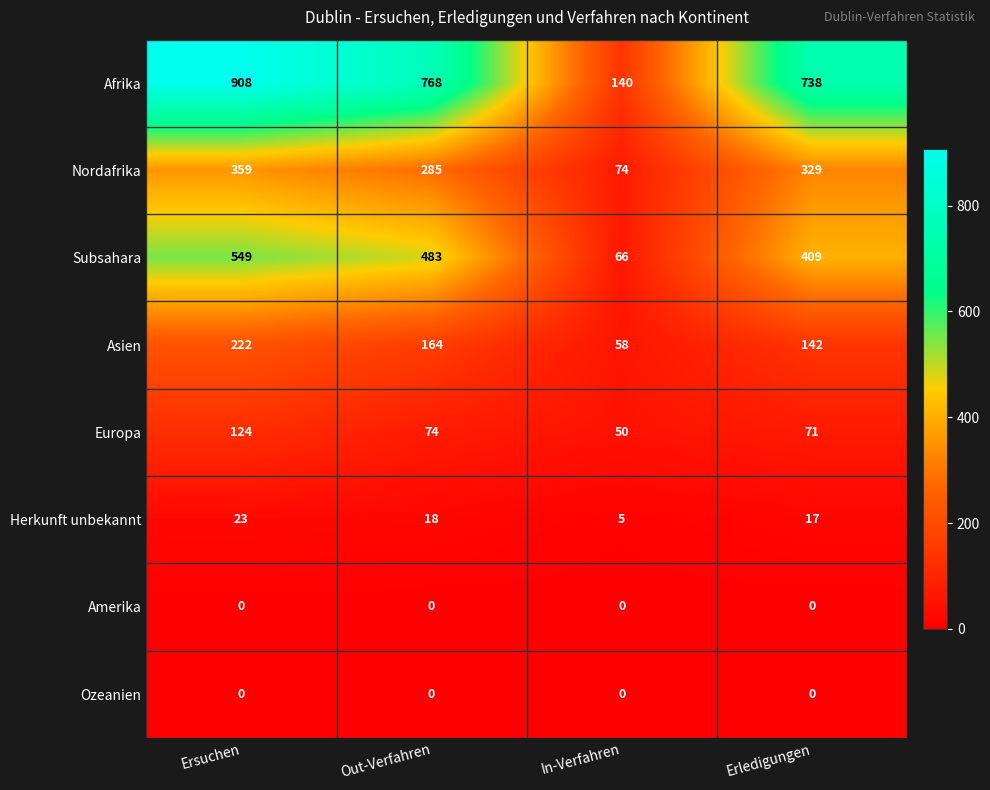

At how many categories does at least one series exceed 255?

3